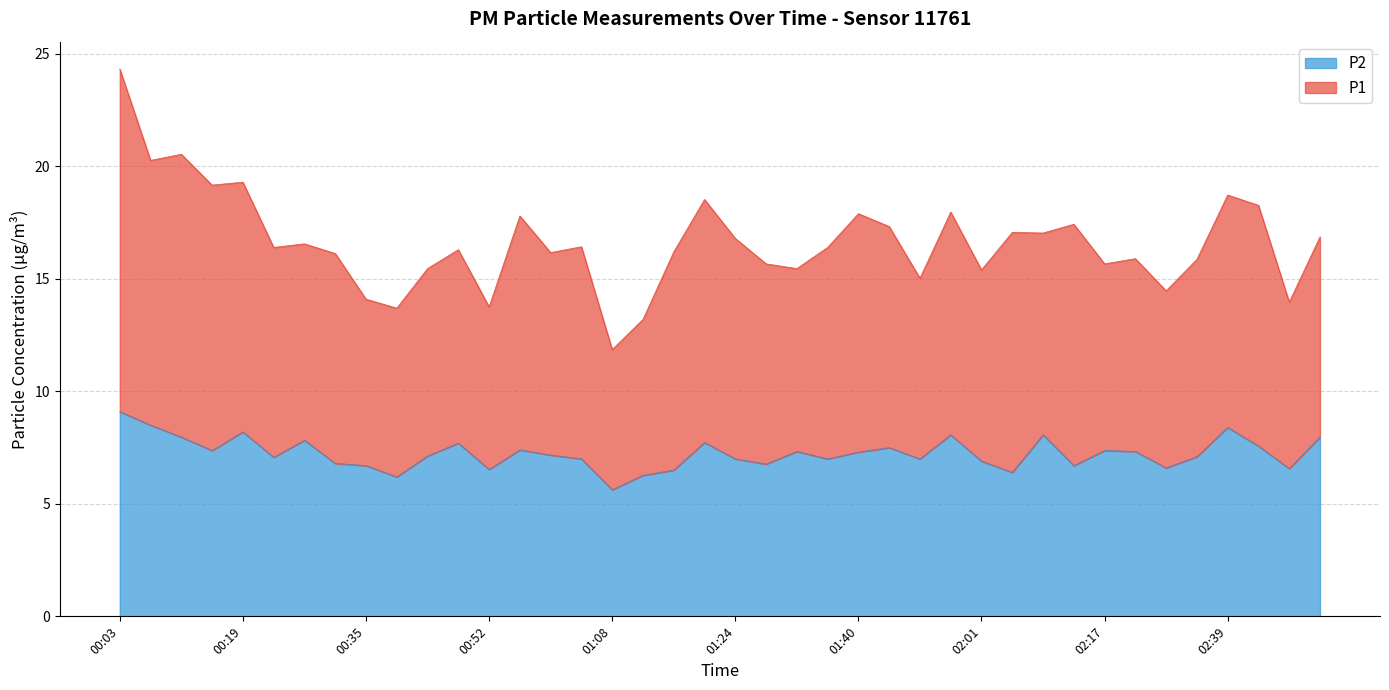

What is the sum of all values?

289.8